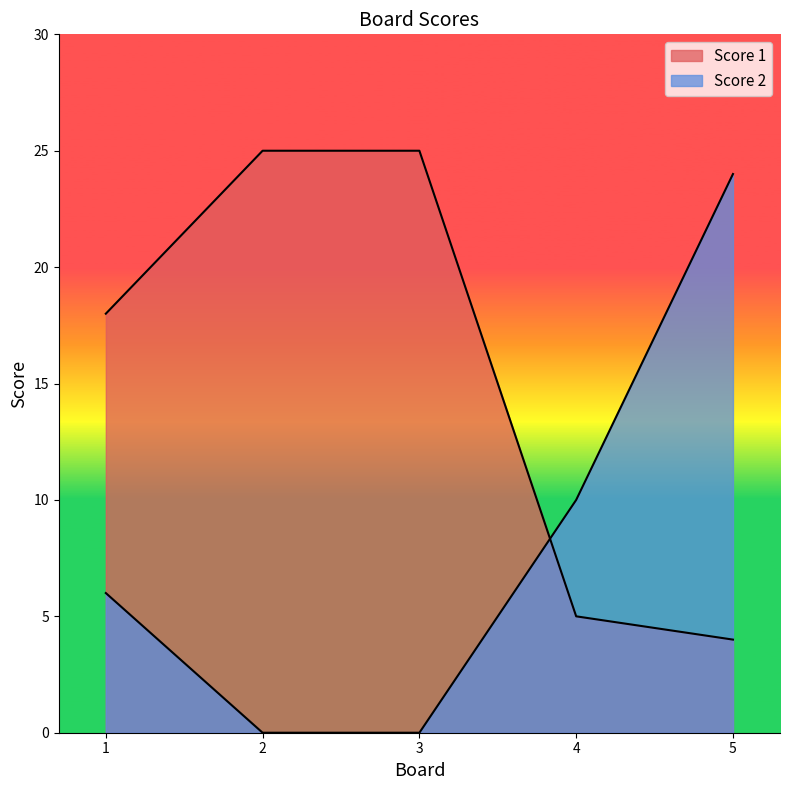

List the series in order of their peak value, highest first.

Score 1, Score 2